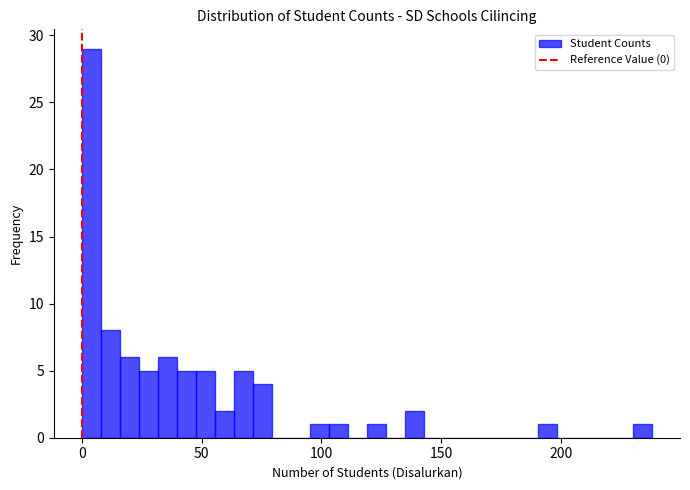

Read against the x-axis, roughly where is the centre of the tallest bar?

5